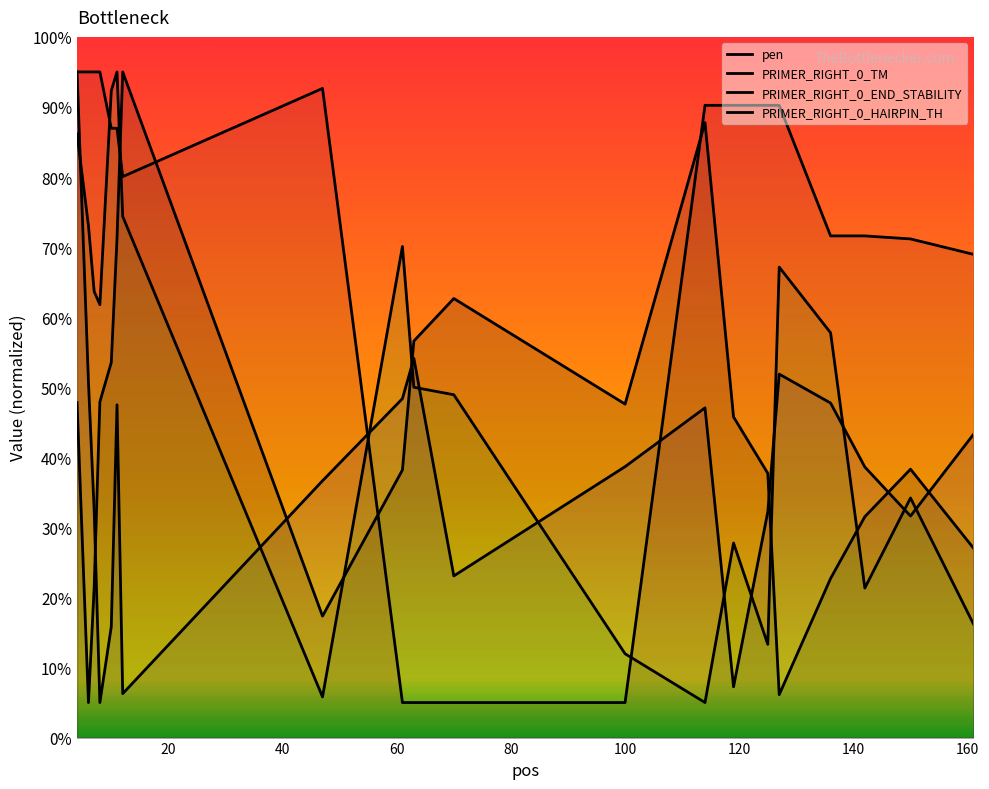

How many distinct data groups are displayed?

4